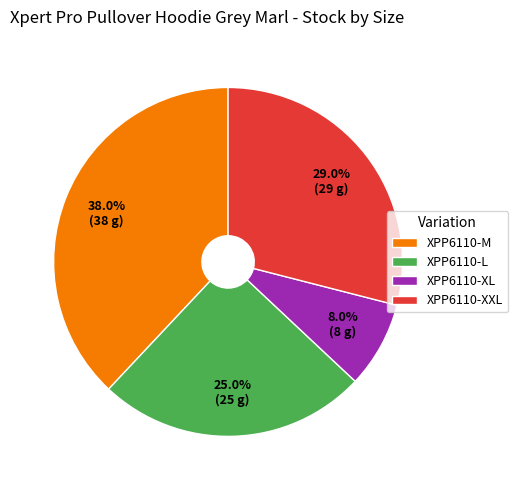

How much of the chart is everything except XPP6110-M?

62.0%